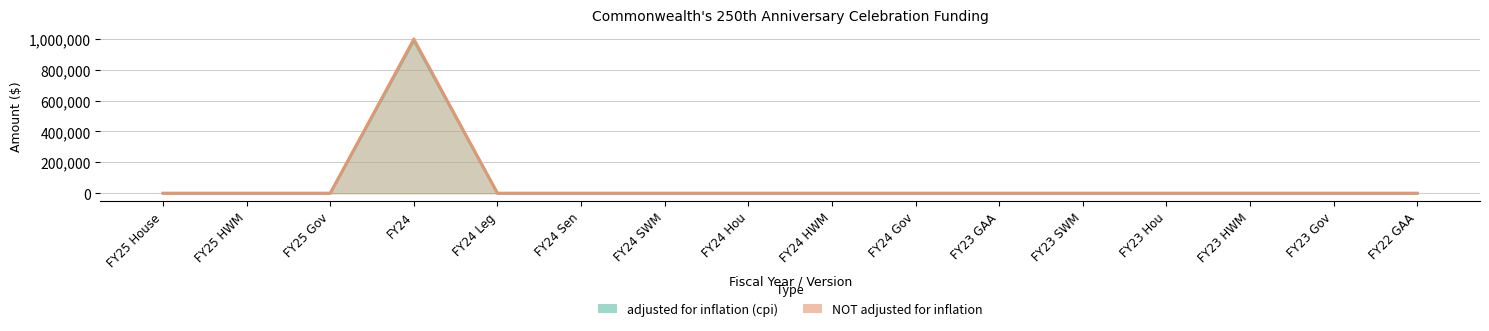

How many interior local peaks does the adjusted for inflation (cpi) series have?

1